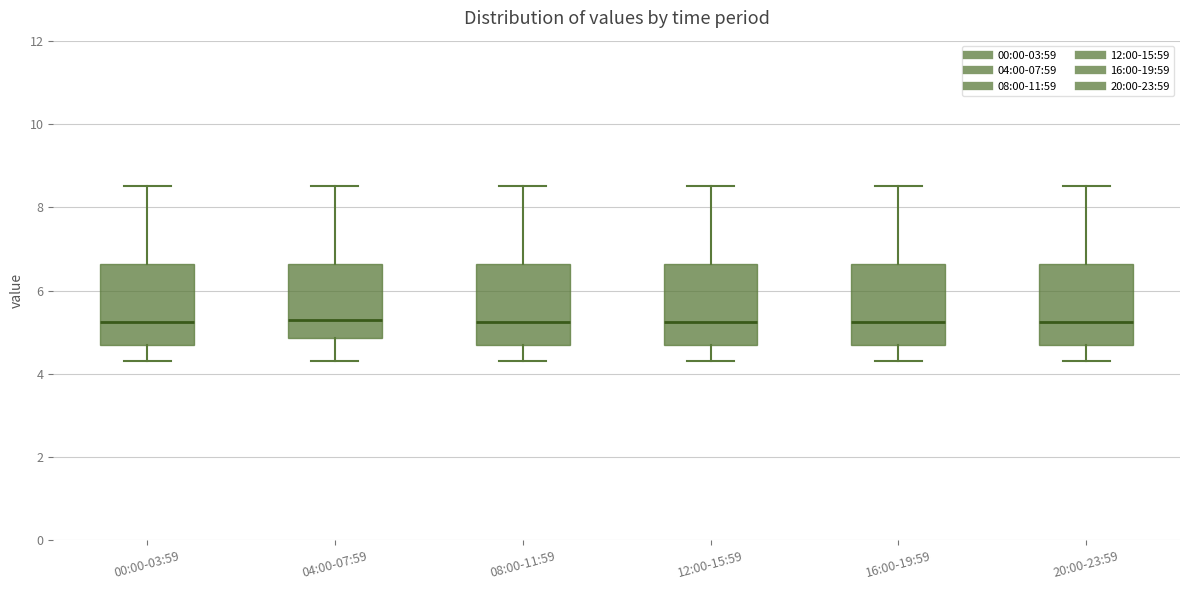

Reading left to right, read every box against the y-axis: the position of its median line, the range the box covers, and the ends of its whiskers. The values are not printed on the chart, so give them approximately, as read against the axis.

00:00-03:59: median 5.2, box 4.6 to 6.6, whiskers 4.4 to 8.6
04:00-07:59: median 5.4, box 4.8 to 6.6, whiskers 4.4 to 8.6
08:00-11:59: median 5.2, box 4.6 to 6.6, whiskers 4.4 to 8.6
12:00-15:59: median 5.2, box 4.6 to 6.6, whiskers 4.4 to 8.6
16:00-19:59: median 5.2, box 4.6 to 6.6, whiskers 4.4 to 8.6
20:00-23:59: median 5.2, box 4.6 to 6.6, whiskers 4.4 to 8.6